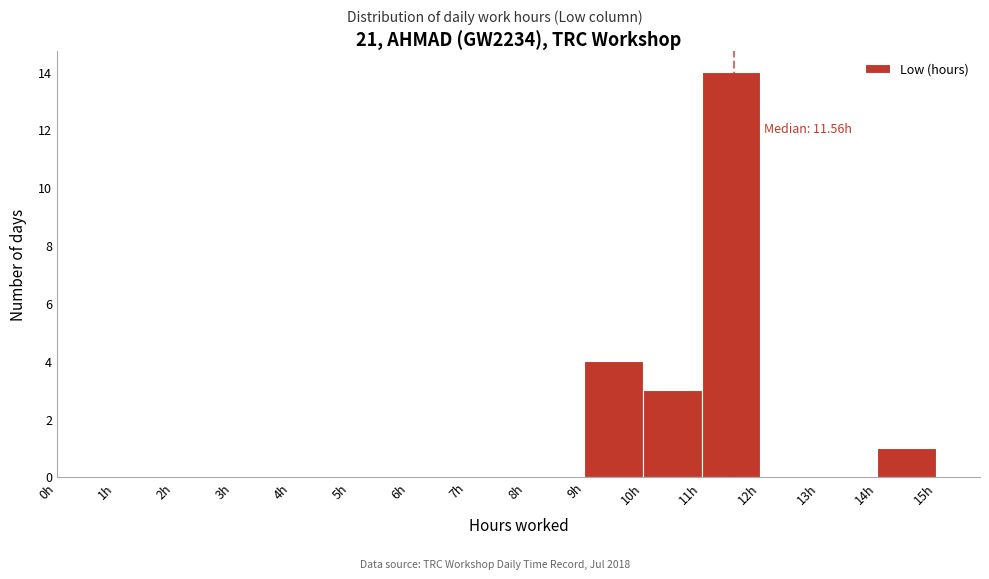

Which range on the x-axis has the tallest bar?

11 to 12